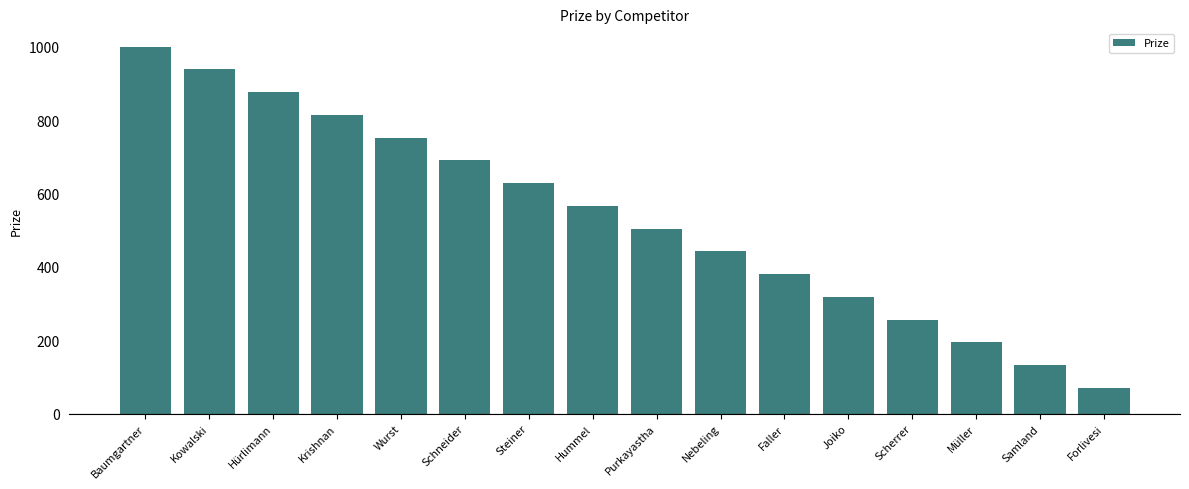

Are the bars grouped side by side (vs. stacked)?

No